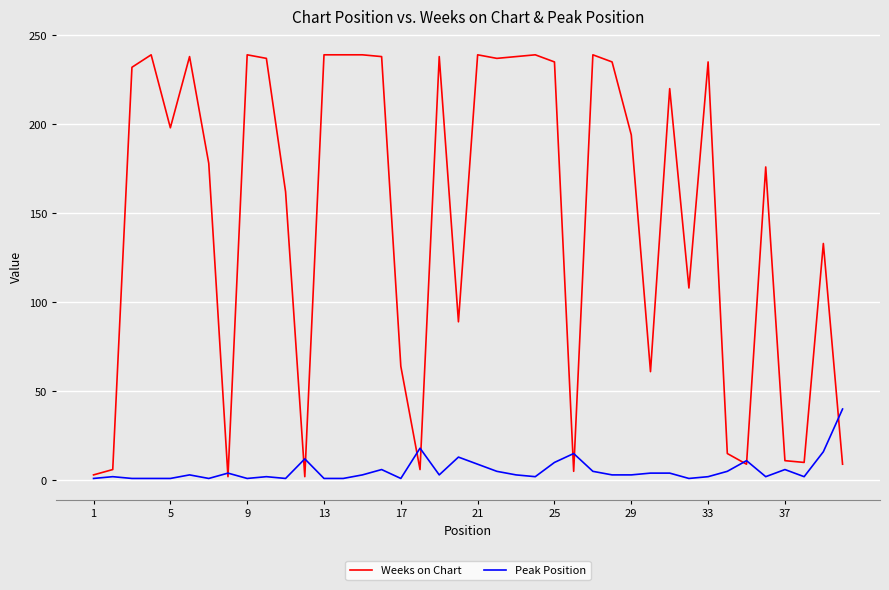

Which series has the largest range (max minus min)?

Weeks on Chart